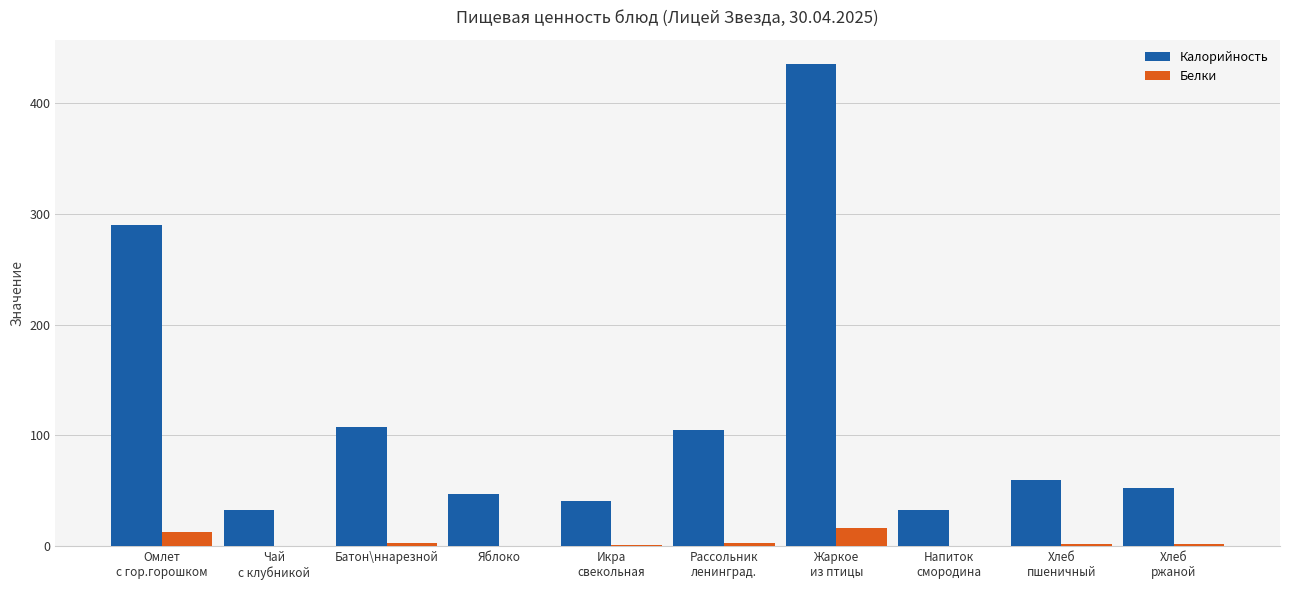

What is the maximum value shown in the chart?

435.2